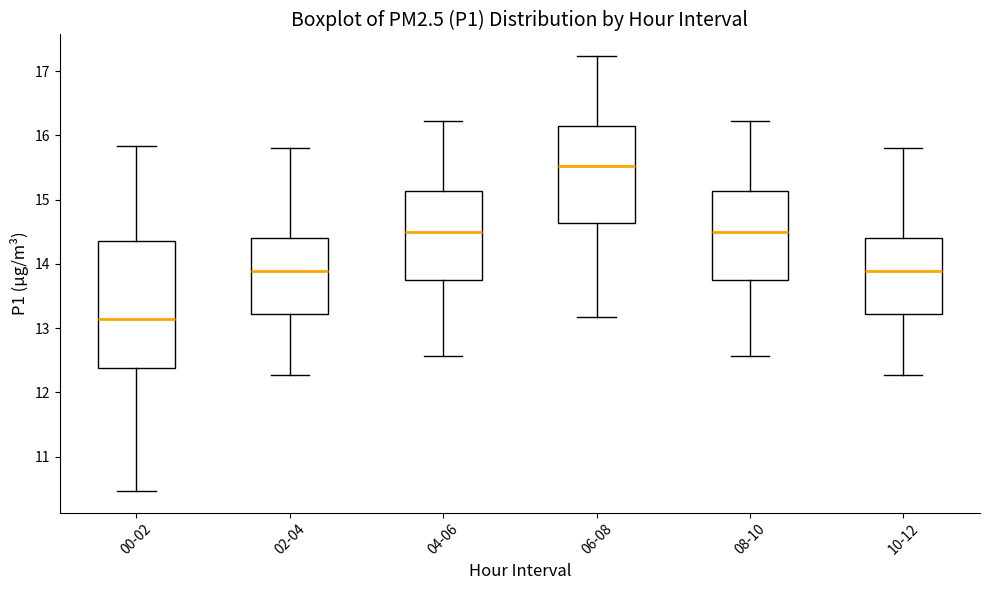

Reading left to right, read every box against the y-axis: the position of its median line, the range the box covers, and the ends of its whiskers. The values are not printed on the chart, so give them approximately, as read against the axis.

00-02: median 13.1, box 12.4 to 14.4, whiskers 10.5 to 15.8
02-04: median 13.9, box 13.2 to 14.4, whiskers 12.3 to 15.8
04-06: median 14.5, box 13.7 to 15.1, whiskers 12.6 to 16.2
06-08: median 15.5, box 14.6 to 16.2, whiskers 13.2 to 17.2
08-10: median 14.5, box 13.7 to 15.1, whiskers 12.6 to 16.2
10-12: median 13.9, box 13.2 to 14.4, whiskers 12.3 to 15.8